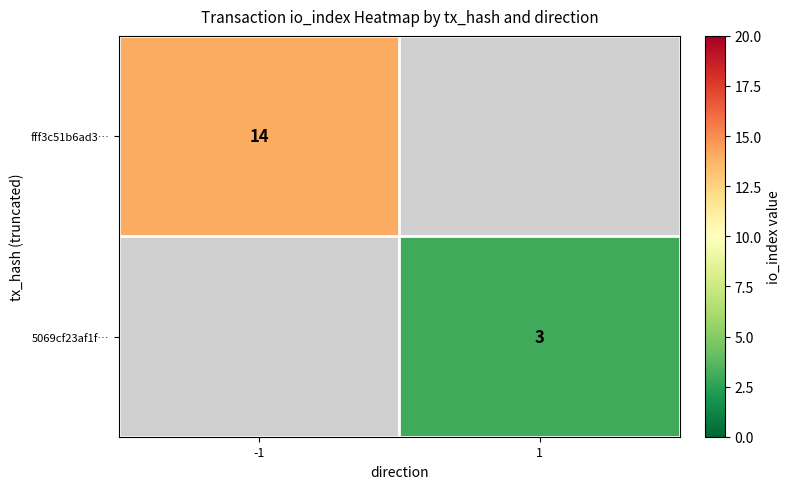

The 5069cf23af1f… series shows 3 at 1. True or false?

True